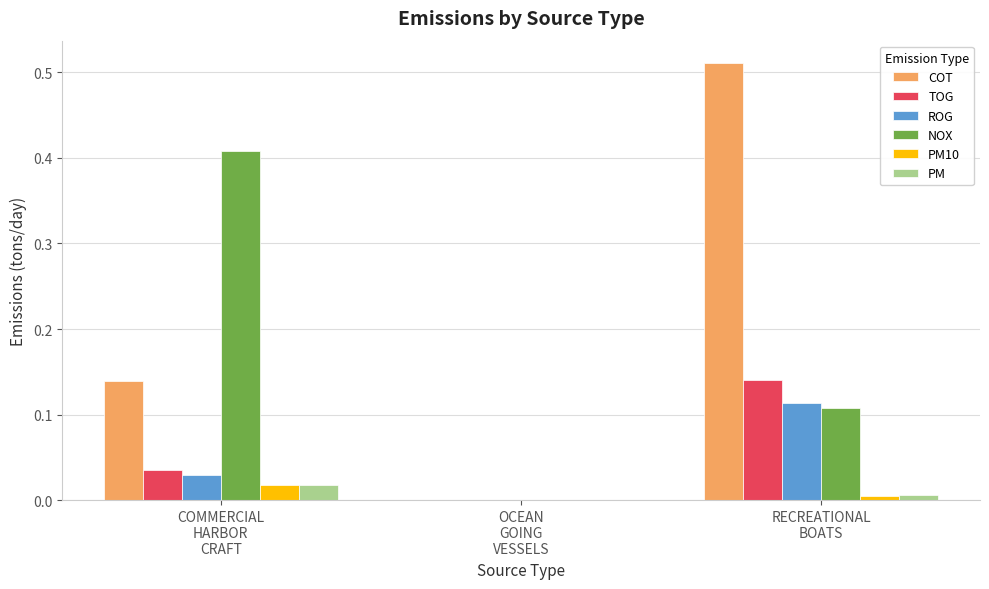

What are all the series names shown in the legend?

COT, TOG, ROG, NOX, PM10, PM